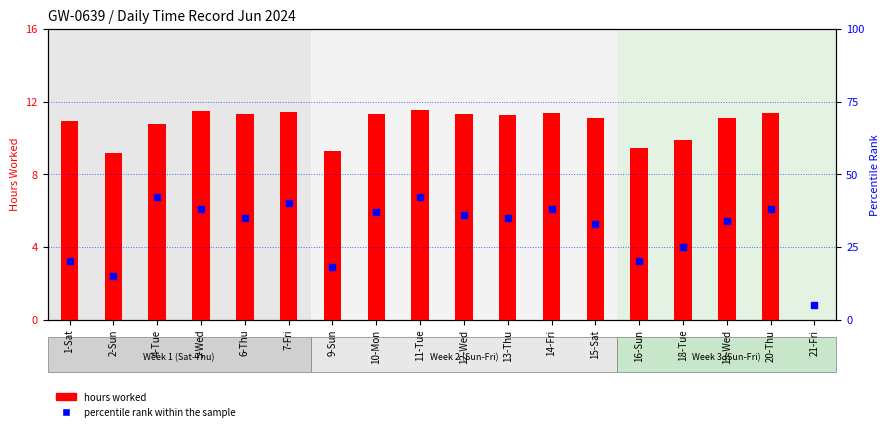

Which series contains the lowest Y value?

hours worked